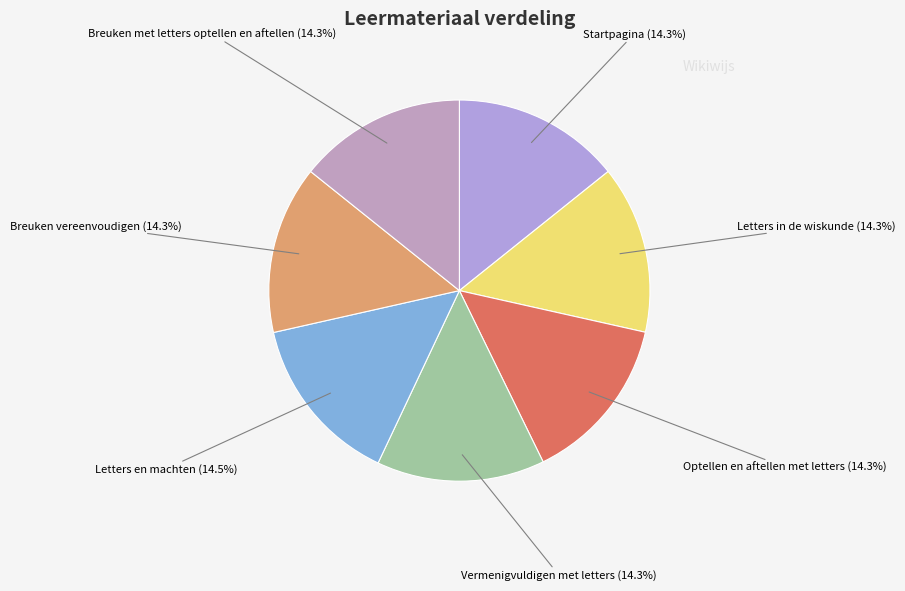

Approximately how many times larger is the value at Breuken met letters optellen en aftellen compared to Startpagina?

1.0